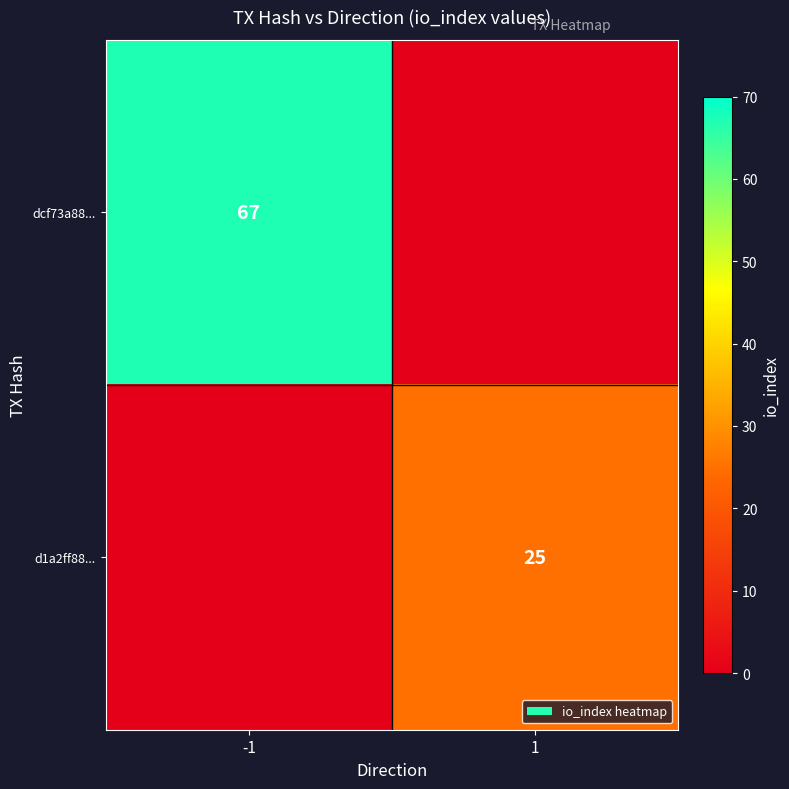

Is it true that dcf73a88... equals 15 at -1?

False